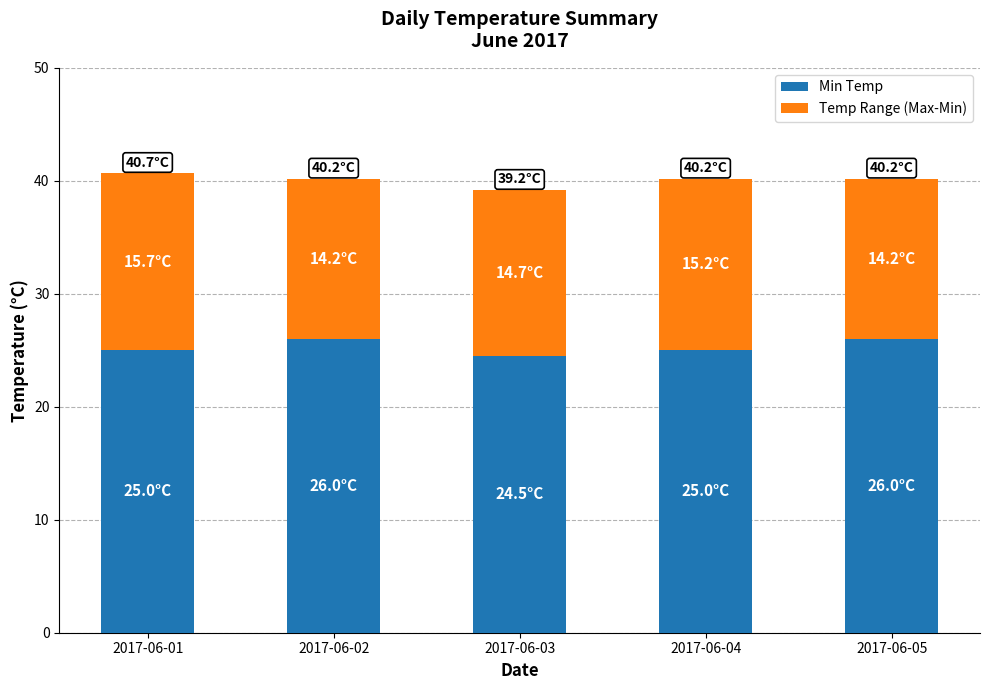

What is the difference between the maximum and second lowest values in the Min Temp series?

1.0